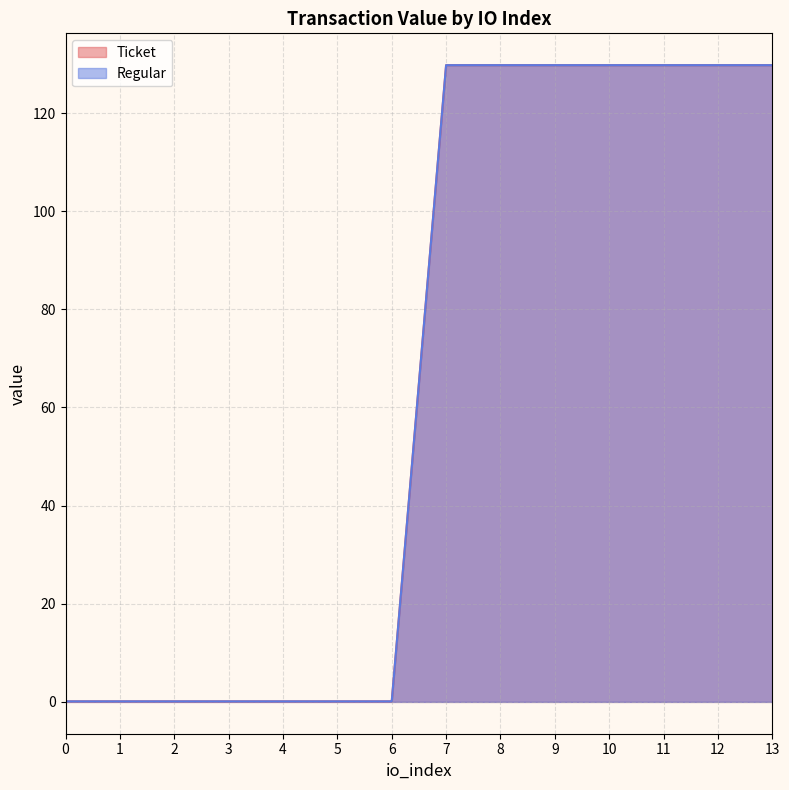

What are all the series names shown in the legend?

Ticket, Regular